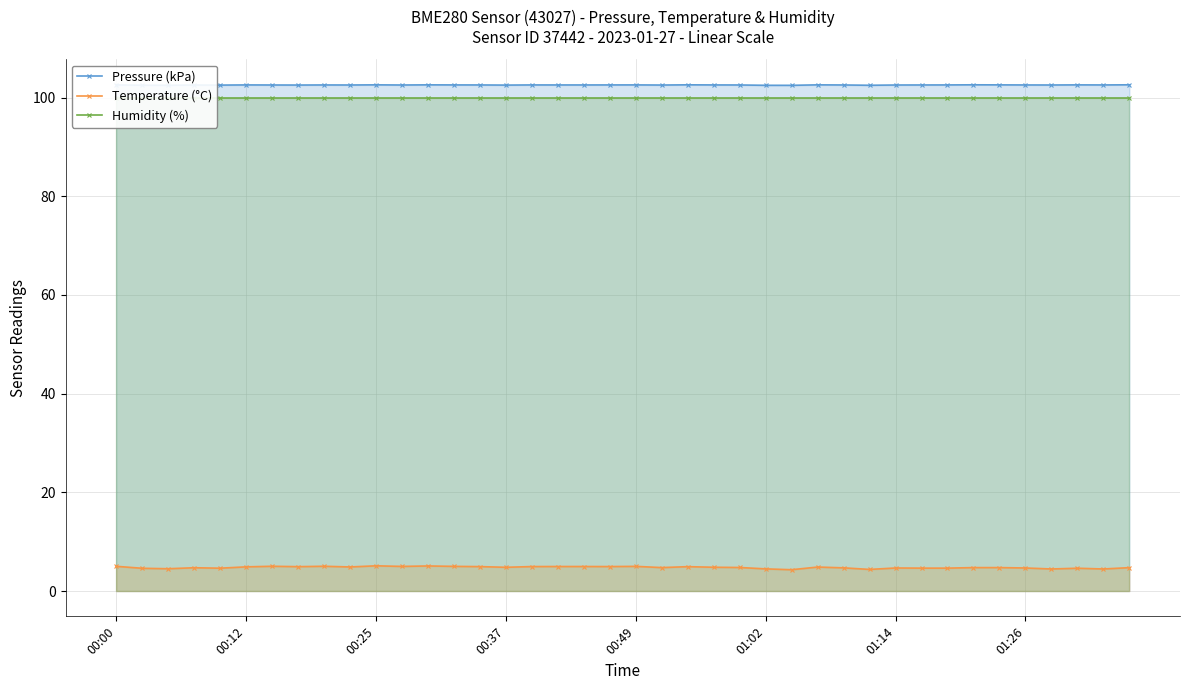

True or false: Pressure (kPa) and Temperature (°C) cross at least once.

False